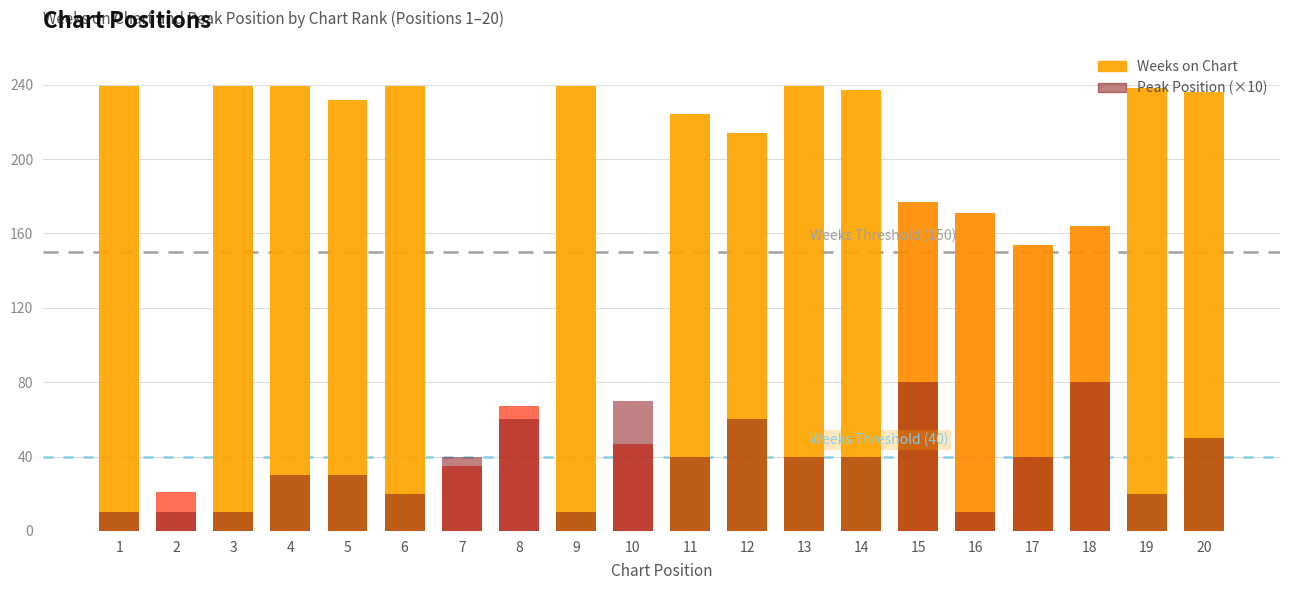

What is the value of the Weeks on Chart bar at the 20th from the left?

236